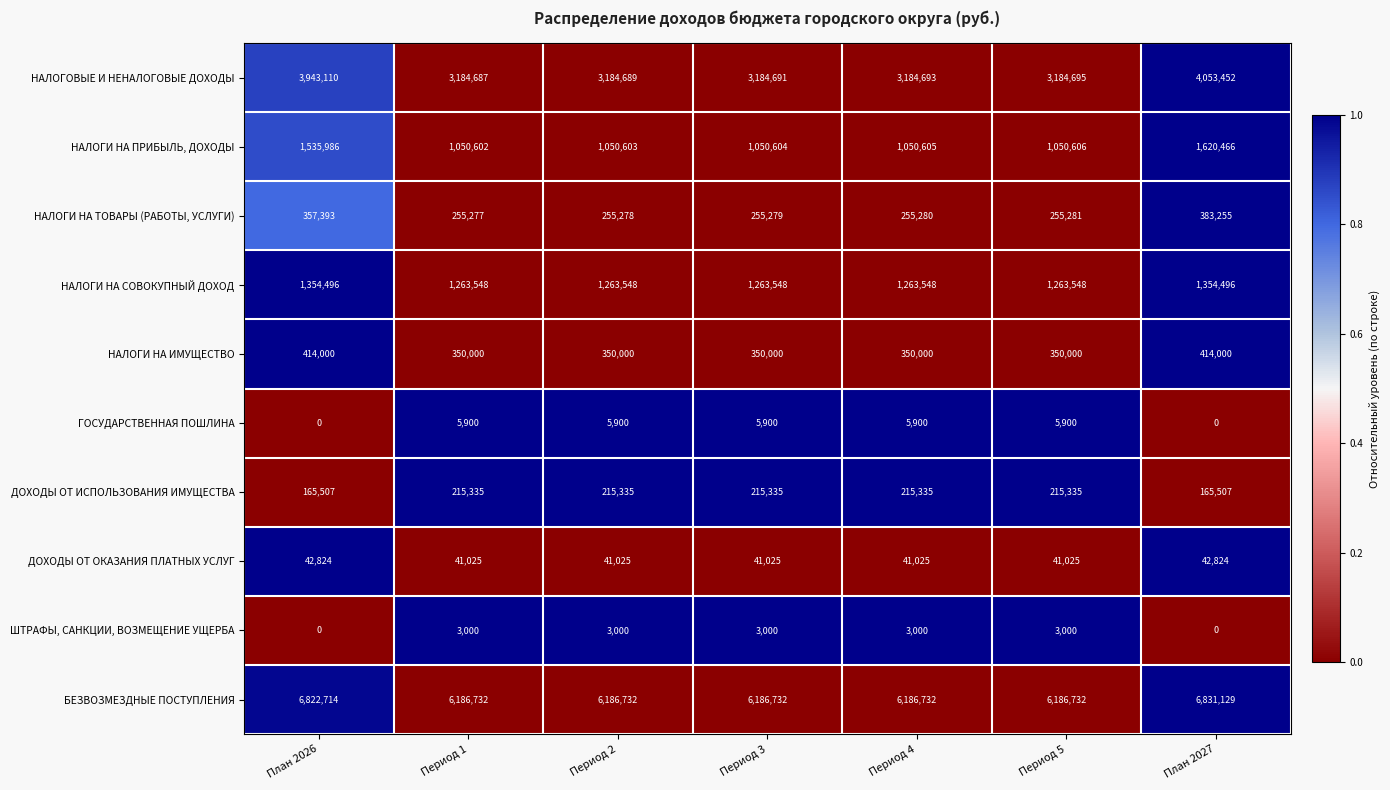

Where does the НАЛОГИ НА ТОВАРЫ (РАБОТЫ, УСЛУГИ) series first go above 255280?

План 2026